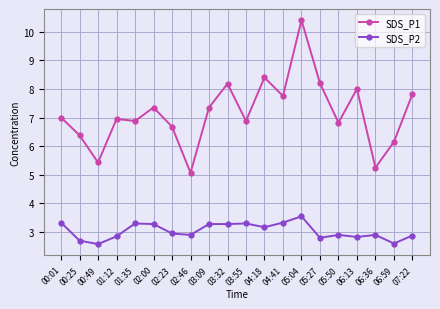

True or false: SDS_P2 and SDS_P1 intersect in this chart.

False